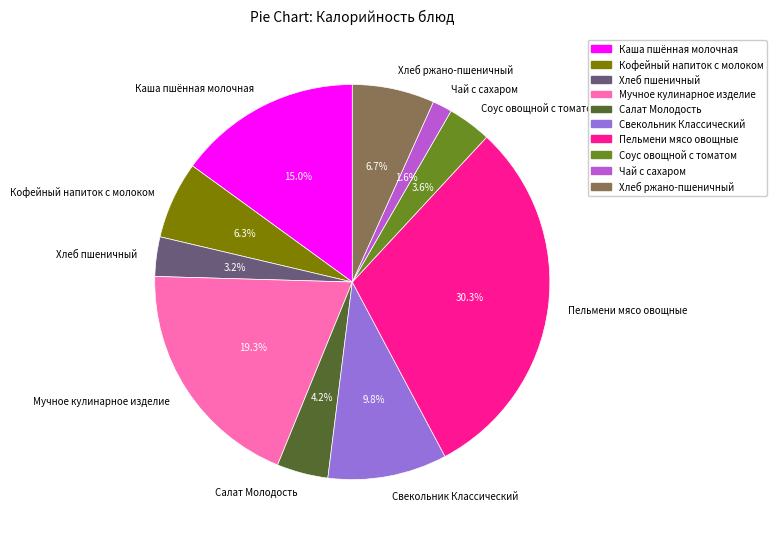

To the nearest percent, what is the average slice percentage?

10%